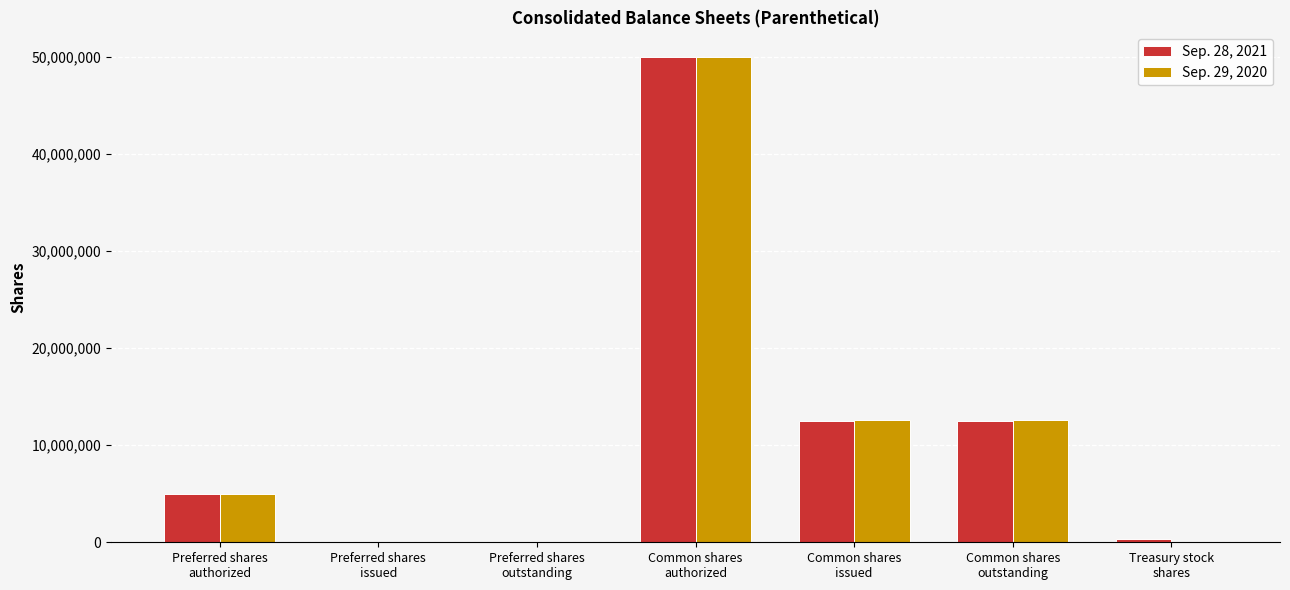

What is the greatest value displayed?

50000000